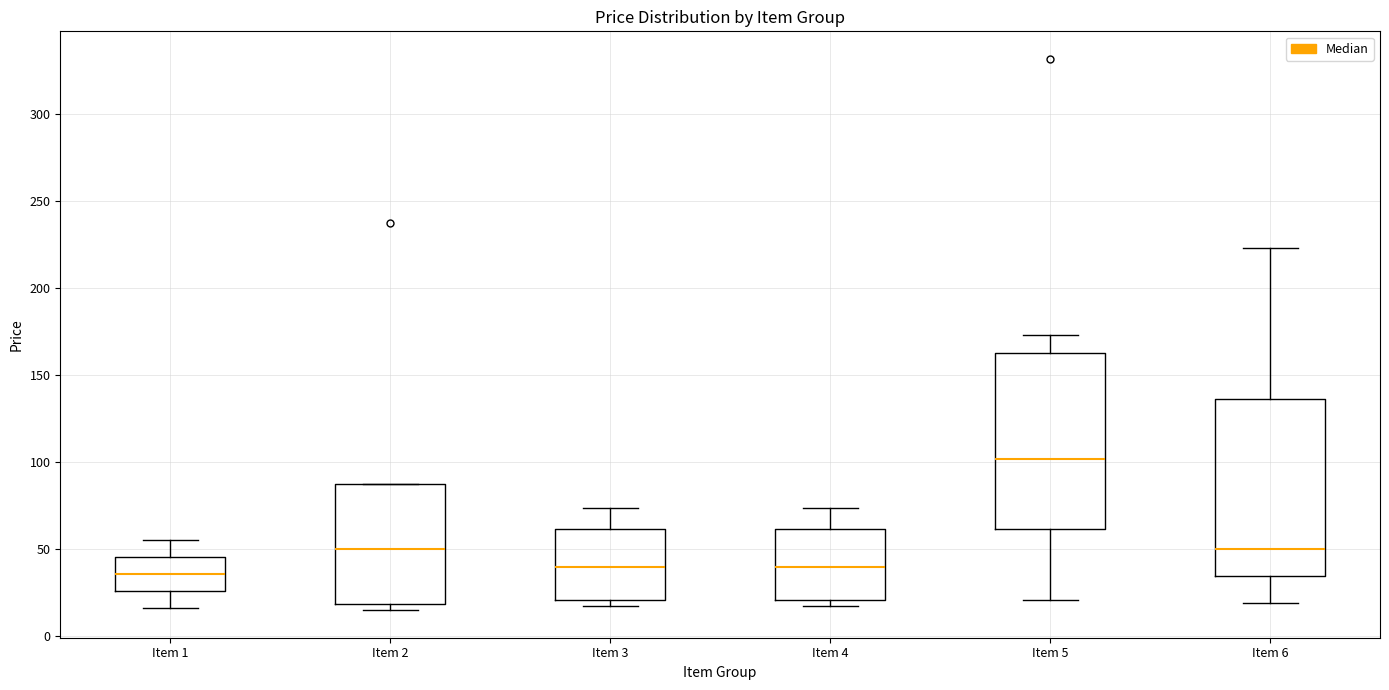

Reading left to right, read every box against the y-axis: the position of its median line, the range the box covers, and the ends of its whiskers. The values are not printed on the chart, so give them approximately, as read against the axis.

Item 1: median 35, box 25 to 45, whiskers 15 to 55
Item 2: median 50, box 20 to 85, whiskers 15 to 85
Item 3: median 40, box 20 to 60, whiskers 20 (just below the box's lower edge) to 75
Item 4: median 40, box 20 to 60, whiskers 20 (just below the box's lower edge) to 75
Item 5: median 100, box 60 to 165, whiskers 20 to 175
Item 6: median 50, box 35 to 135, whiskers 20 to 225